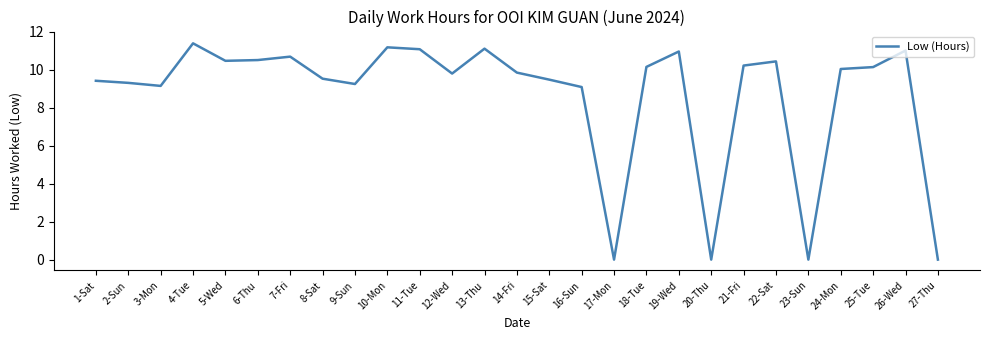

What position from the left is 19-Wed?

19